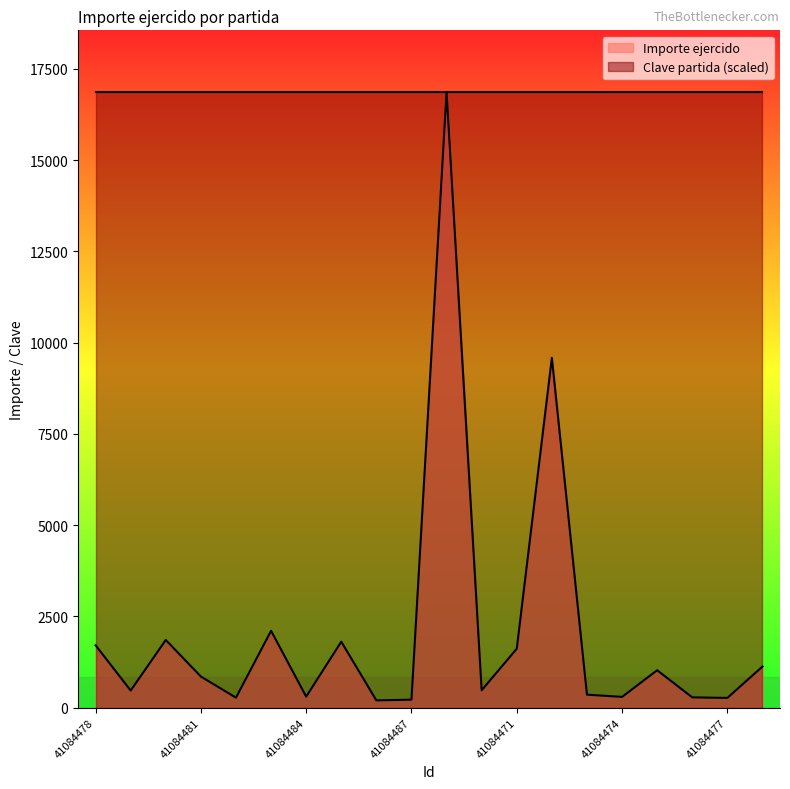

Is it true that the value at 41084484 is 302.0?

True